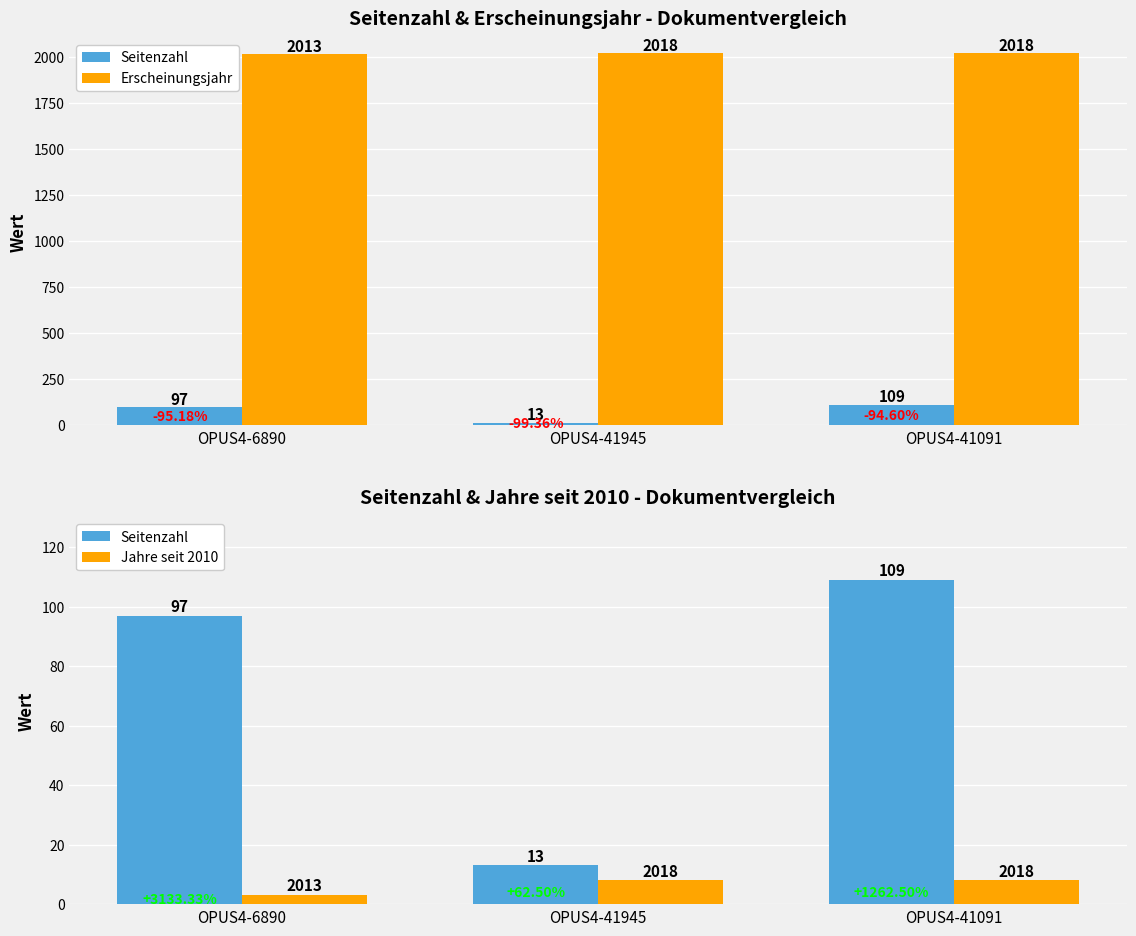

What are all the series names shown in the legend?

Seitenzahl, Erscheinungsjahr, Jahre seit 2010